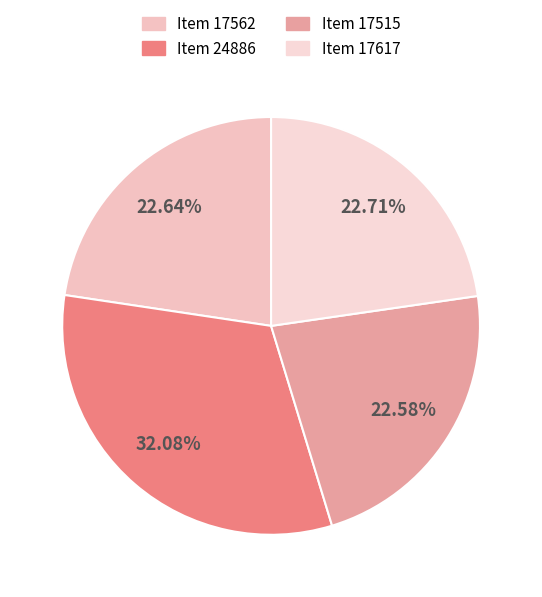

Is there any slice that represents more than half of the pie?

No